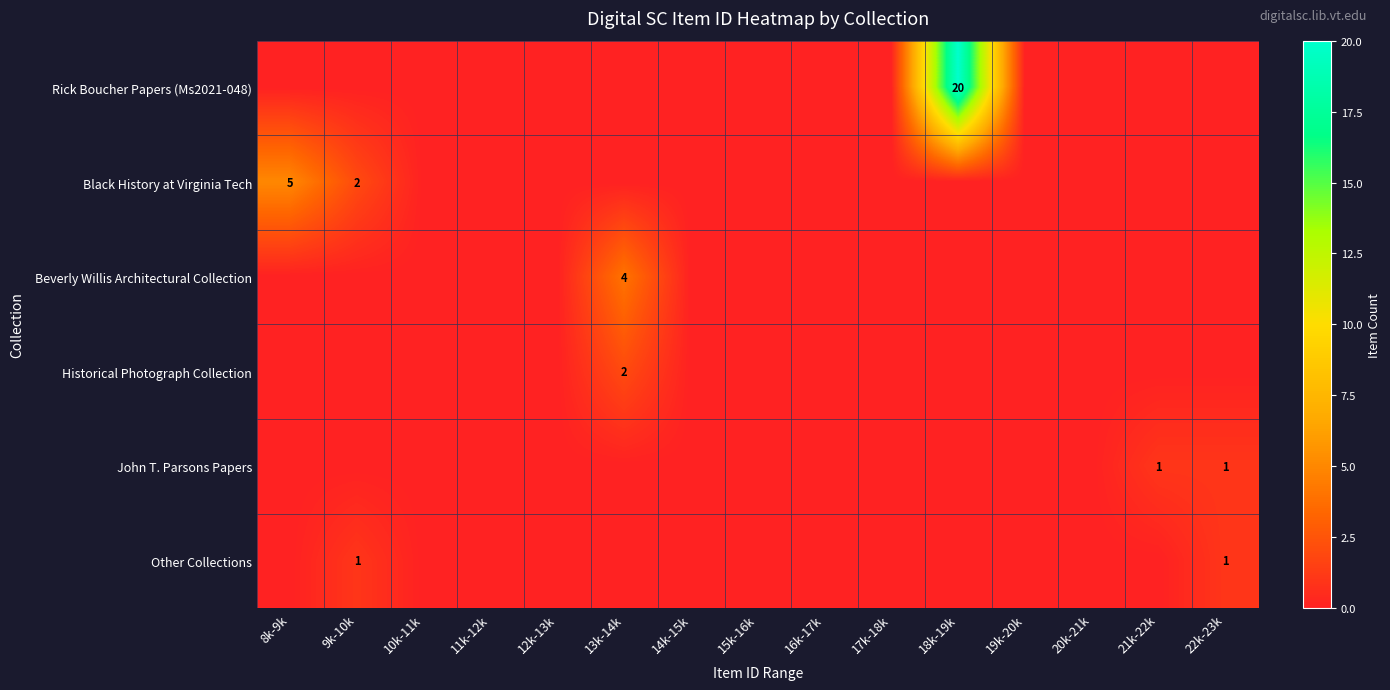

Which series has the largest total across all categories?

Rick Boucher Papers (Ms2021-048)